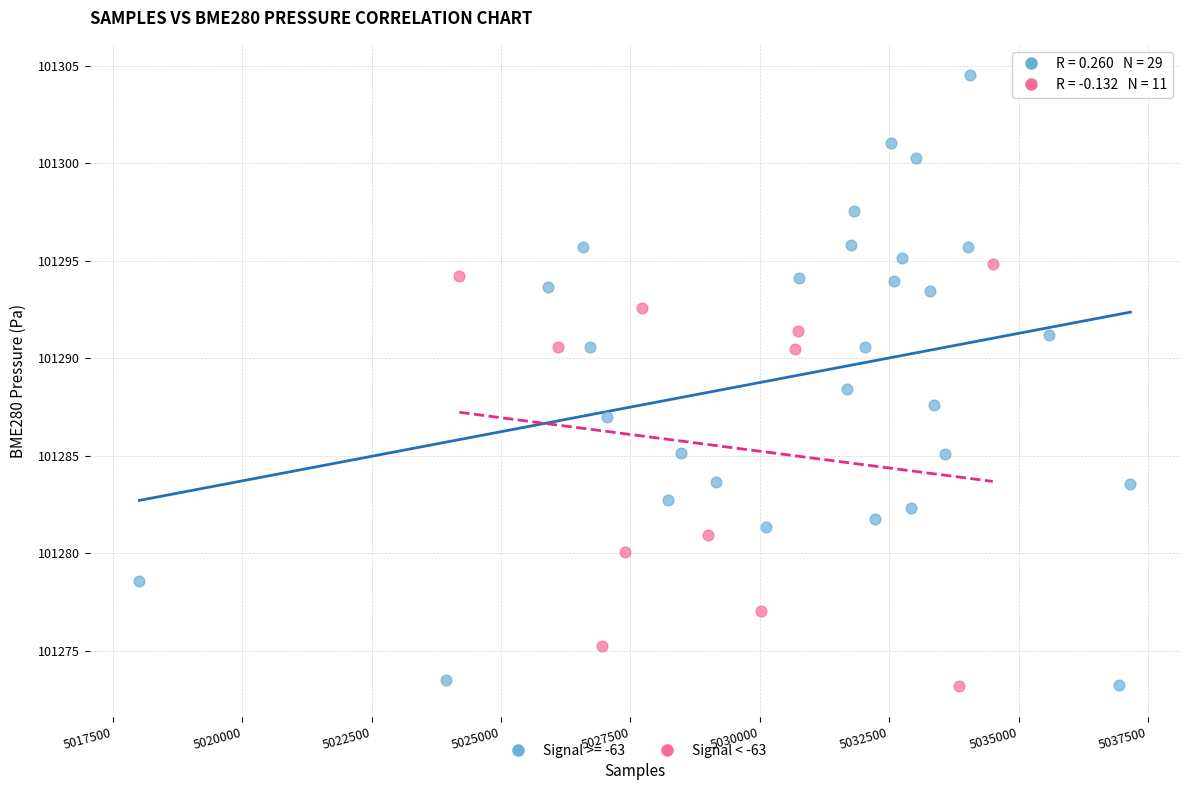

Which series contains the highest Y value?

Signal >= -63